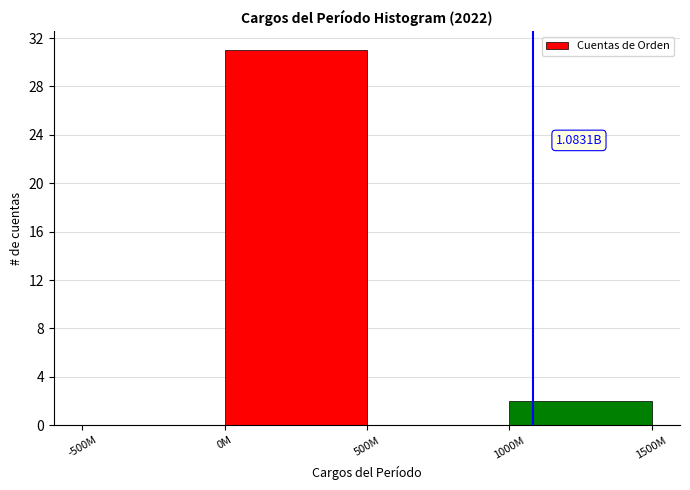

What is the sum of all values?

33